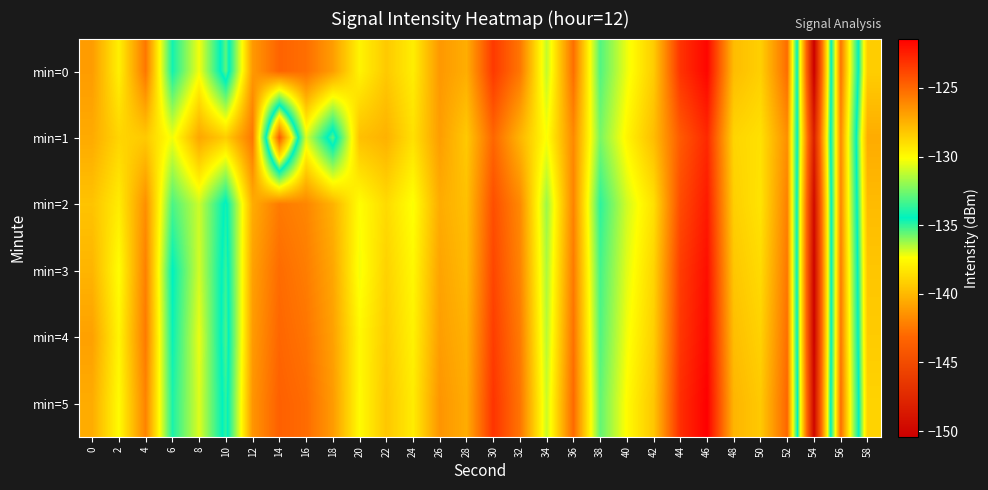

Reading left to right, list all the values displayed in this chart.

min=0: 0=-126.8	2=-129.6	4=-125.5	6=-134.1	8=-130.3	10=-135.5	12=-126.6	14=-124.8	16=-125.2	18=-126.8	20=-129.7	22=-128.3	24=-129.6	26=-126.6	28=-127.4	30=-123.4	32=-125.5	34=-131.1	36=-125.2	38=-133.1	40=-130.4	42=-128.4	44=-123.2	46=-121.6	48=-127.9	50=-128.5	52=-125.1	54=-150.4	56=-125.4	58=-139.2
min=1: 0=-127.3	2=-128.7	4=-128.3	6=-130.3	8=-127.1	10=-128.4	12=-125.5	14=-143.6	16=-130.8	18=-135.5	20=-128.0	22=-127.5	24=-129.1	26=-126.8	28=-128.3	30=-124.9	32=-127.6	34=-130.2	36=-126.1	38=-132.4	40=-129.8	42=-127.9	44=-124.5	46=-122.8	48=-128.7	50=-129.1	52=-126.3	54=-148.2	56=-126.1	58=-140.5
min=2: 0=-128.1	2=-129.5	4=-126.3	6=-133.2	8=-131.0	10=-134.7	12=-127.3	14=-125.6	16=-126.0	18=-127.5	20=-130.1	22=-128.9	24=-130.2	26=-127.3	28=-128.0	30=-124.1	32=-126.1	34=-131.8	36=-125.9	38=-133.7	40=-130.9	42=-129.1	44=-124.0	46=-122.3	48=-128.5	50=-129.2	52=-125.8	54=-149.6	56=-126.0	58=-139.9
min=3: 0=-127.6	2=-130.1	4=-125.8	6=-134.5	8=-130.9	10=-135.1	12=-126.9	14=-125.1	16=-125.7	18=-127.1	20=-130.3	22=-128.6	24=-129.9	26=-127.0	28=-127.8	30=-123.8	32=-125.9	34=-131.5	36=-125.6	38=-133.3	40=-130.6	42=-128.7	44=-123.5	46=-121.9	48=-128.2	50=-128.9	52=-125.5	54=-150.1	56=-125.7	58=-139.5
min=4: 0=-126.9	2=-129.8	4=-125.6	6=-134.3	8=-130.5	10=-135.3	12=-126.7	14=-124.9	16=-125.4	18=-126.9	20=-129.9	22=-128.4	24=-129.7	26=-126.8	28=-127.5	30=-123.5	32=-125.6	34=-131.3	36=-125.3	38=-133.1	40=-130.3	42=-128.5	44=-123.3	46=-121.7	48=-127.9	50=-128.6	52=-125.2	54=-150.2	56=-125.5	58=-139.3
min=5: 0=-127.3	2=-130.0	4=-125.9	6=-134.0	8=-130.7	10=-135.0	12=-126.5	14=-124.7	16=-125.1	18=-126.7	20=-130.0	22=-128.2	24=-129.5	26=-126.5	28=-127.3	30=-123.2	32=-125.4	34=-131.0	36=-125.0	38=-132.8	40=-130.0	42=-128.2	44=-123.0	46=-121.4	48=-127.6	50=-128.3	52=-124.9	54=-149.9	56=-125.2	58=-139.0